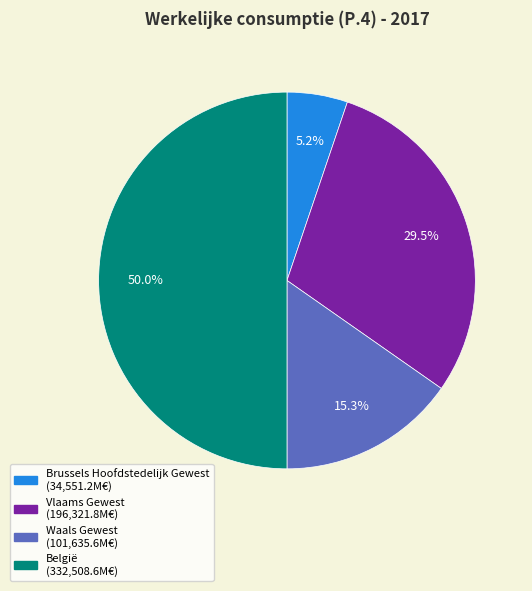

Is it true that Waals Gewest is 24% of the pie?

False